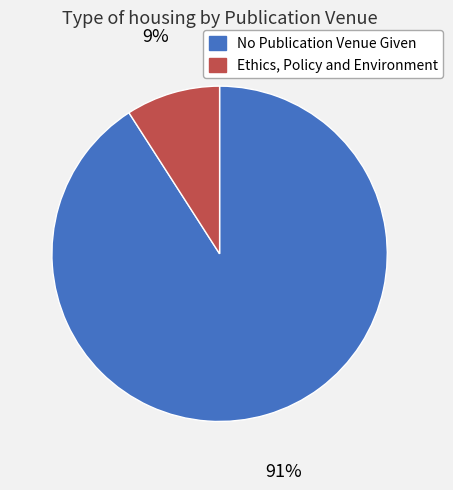

To the nearest percent, what percentage of the pie is Ethics, Policy and Environment?

9%